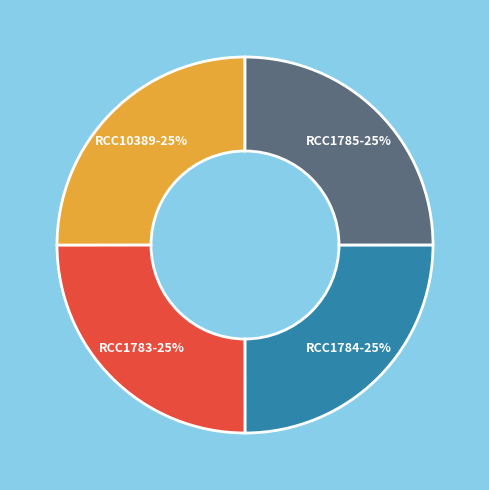

To the nearest percent, what is the average slice percentage?

25%